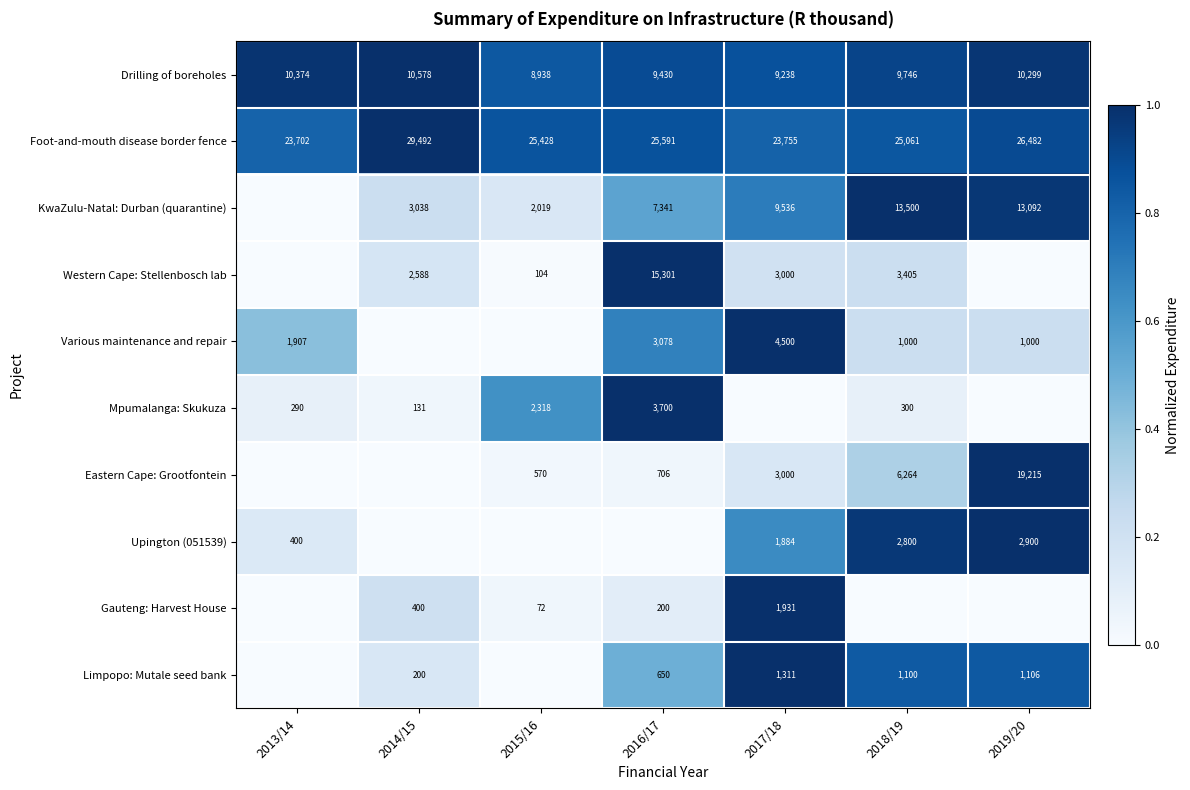

Which series changed the most between 2015/16 and 2016/17?

Western Cape: Stellenbosch lab